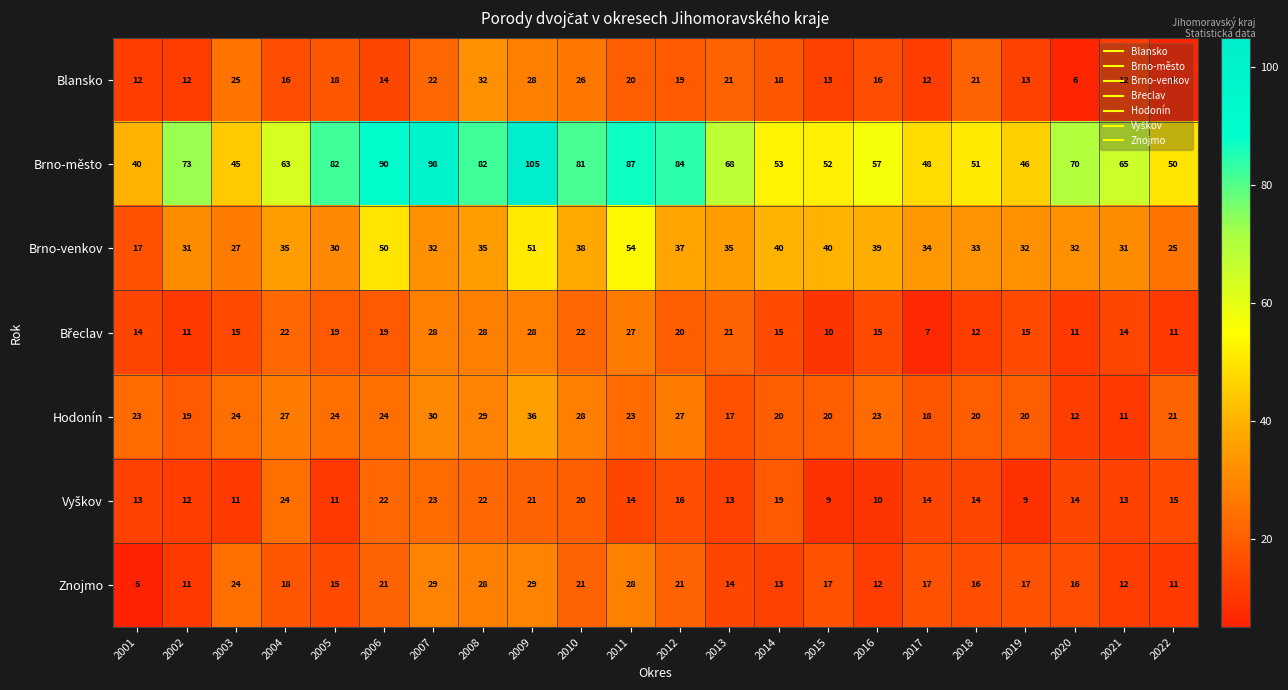

What is the total value across all series at 2017?

150